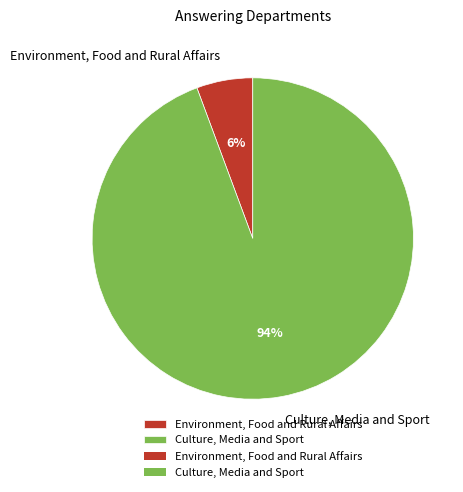

What is the largest slice in the pie chart?

Culture, Media and Sport